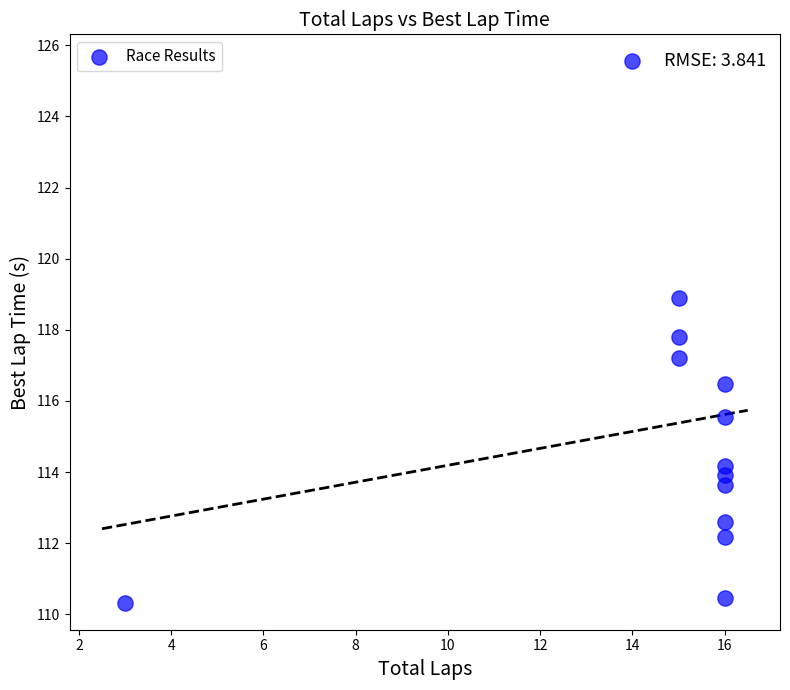

What Y value in the scatter plot is closest to 117?

117.2